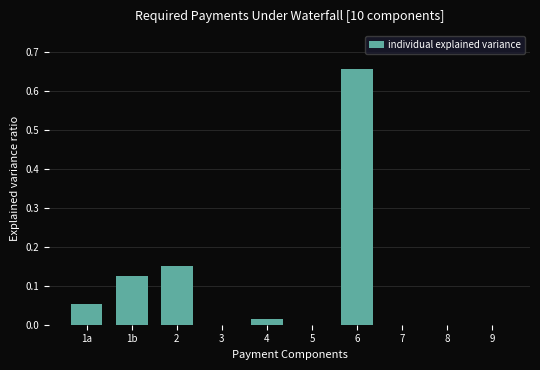

Is it true that the value at 7 is -0.3?

False